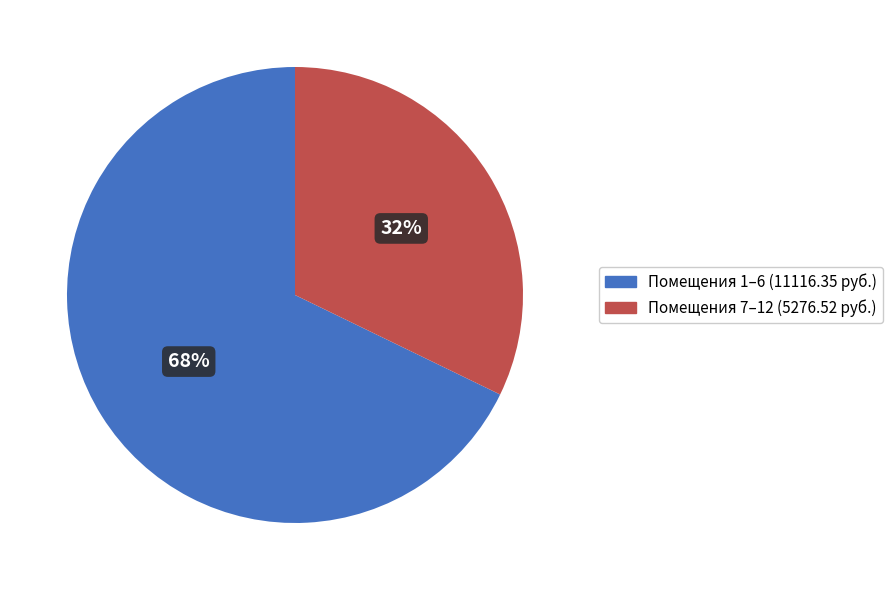

To the nearest percent, what is the difference between the largest and smallest slice percentages?

36%